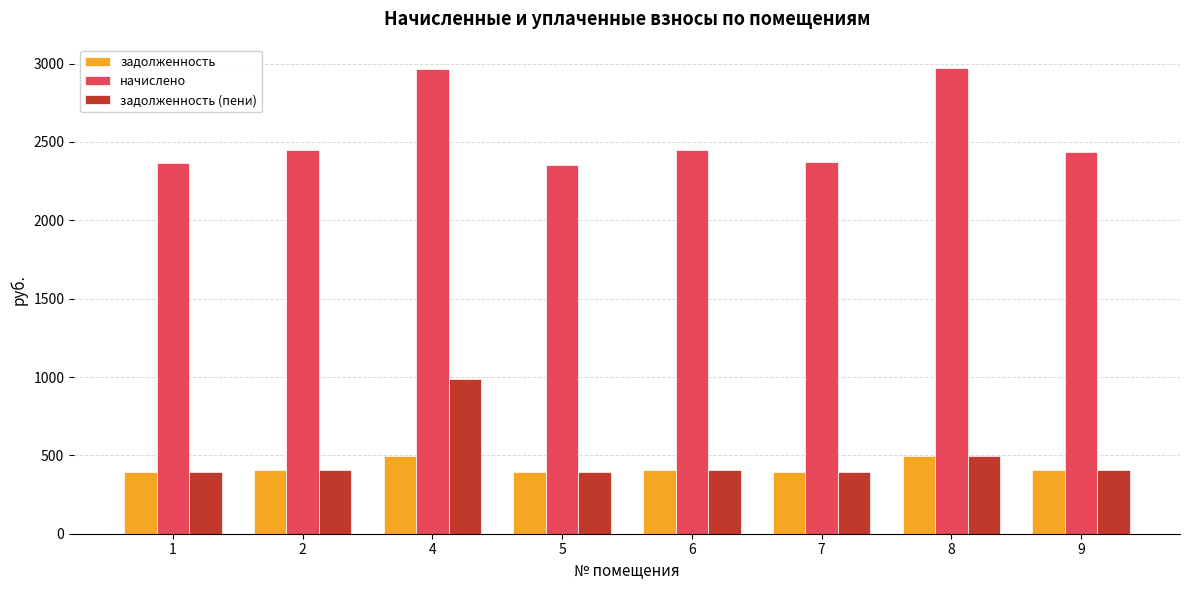

What is the average value of the задолженность series?

424.2